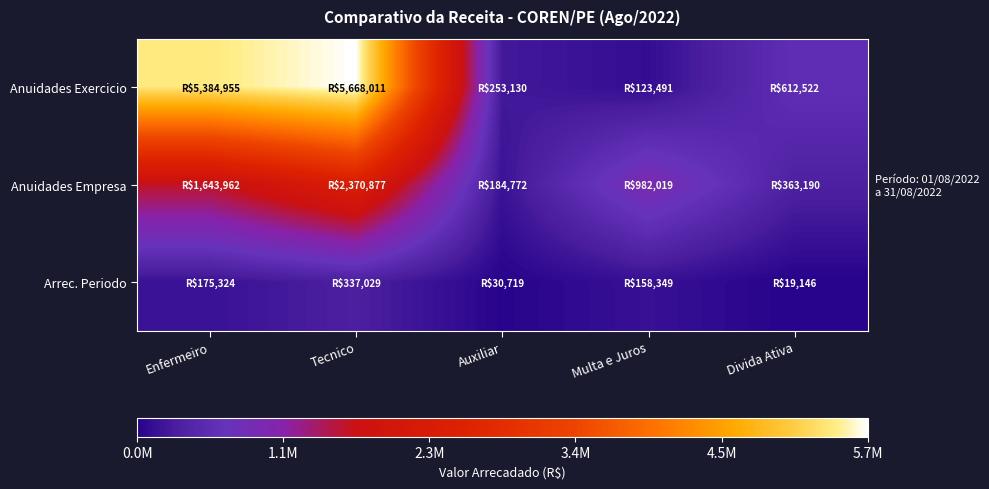

Which series has the largest range (max minus min)?

Anuidades Exercicio